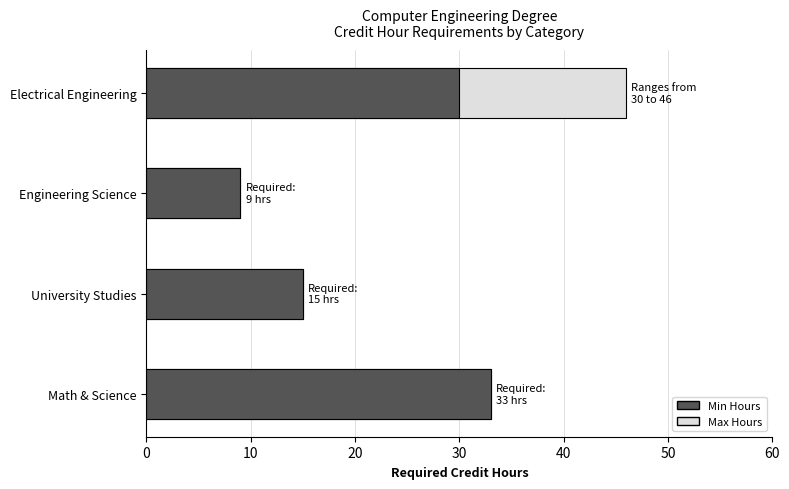

What value does the Min Hours series have at Math & Science, to the nearest 5?

35